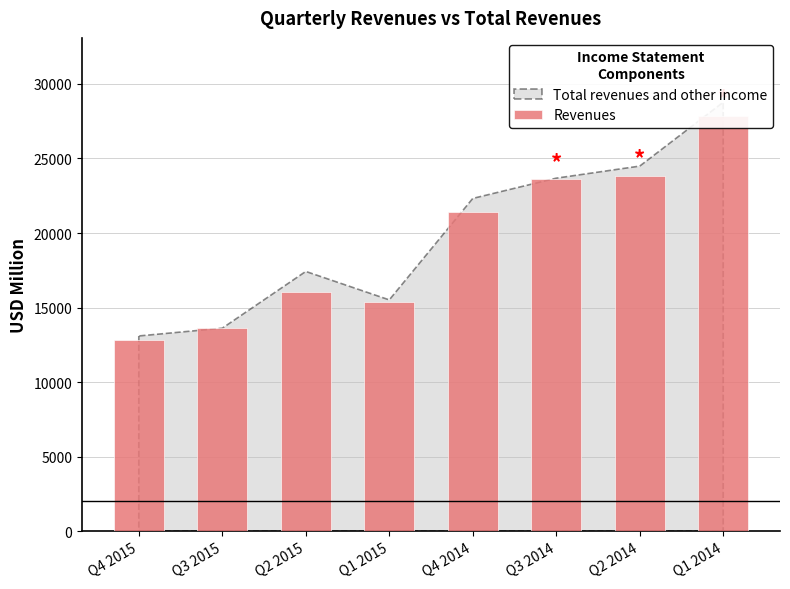

What is the label of the 8th bar from the left?

Q1 2014